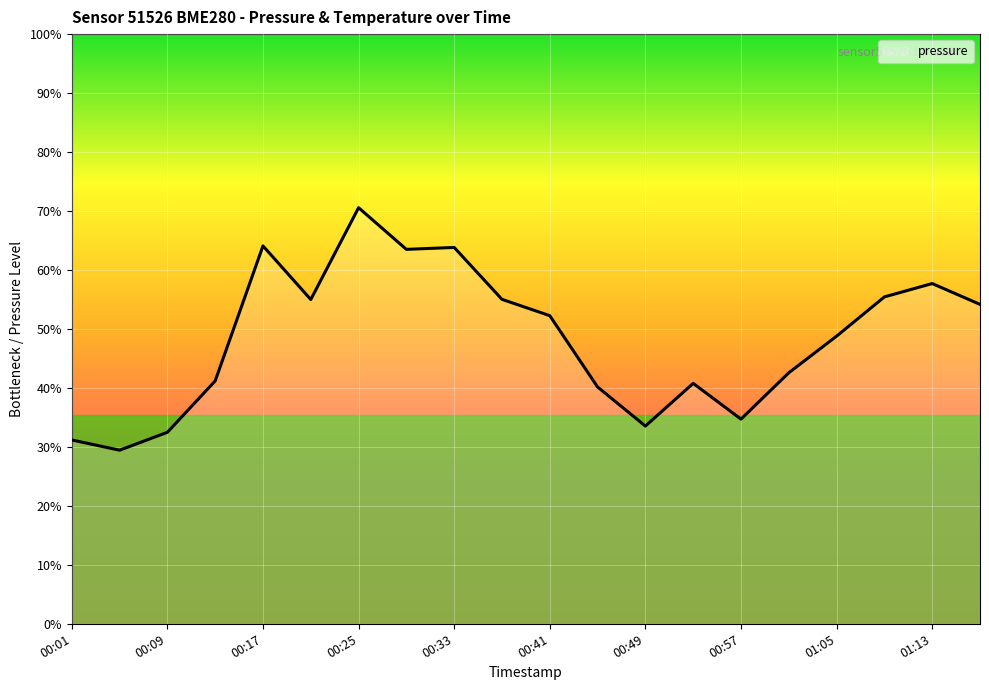

List the labels in order of value, smallest first.

00:05, 00:01, 00:09, 00:49, 00:57, 00:45, 00:53, 00:13, 01:01, 01:05, 00:41, 01:17, 00:21, 00:37, 01:09, 01:13, 00:29, 00:33, 00:17, 00:25